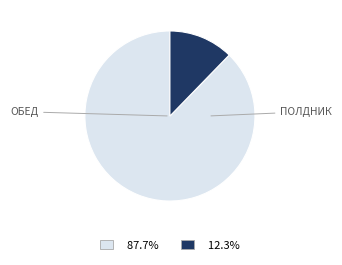

Count the number of slices in the pie.

2